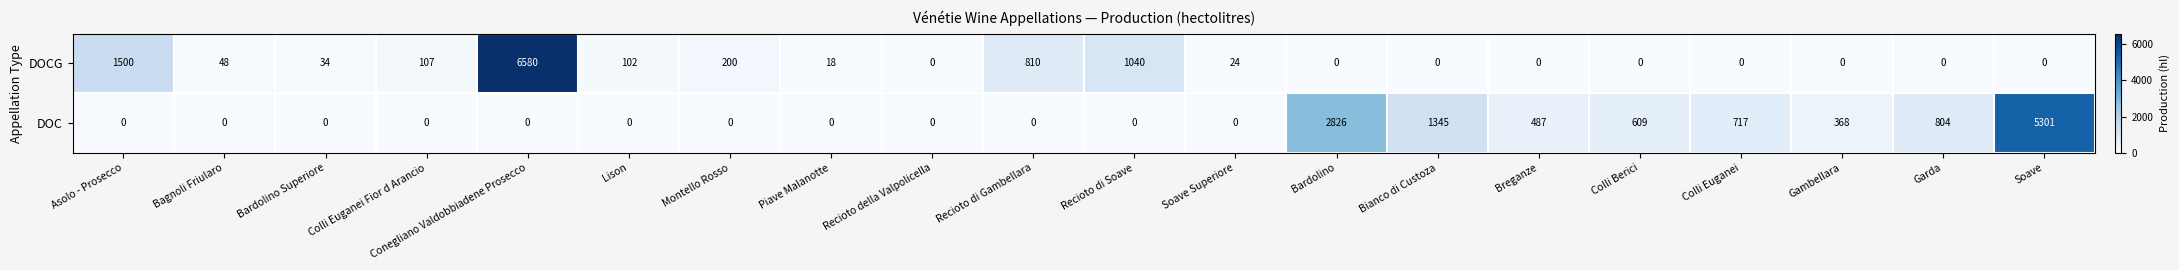

Rank the series by their maximum value, from highest to lowest.

DOCG, DOC